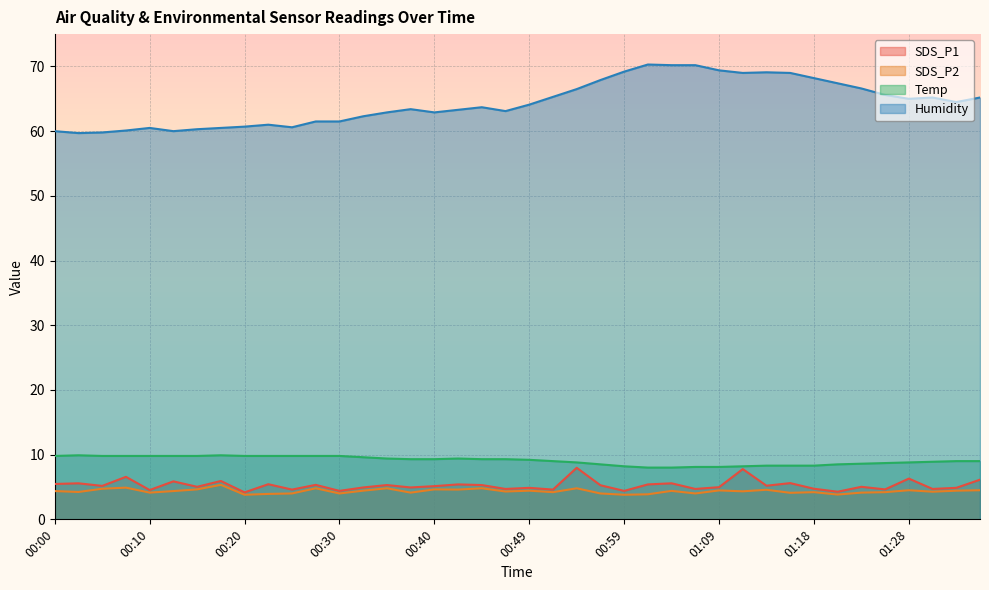

At which label is Temp closest to 8?

01:01